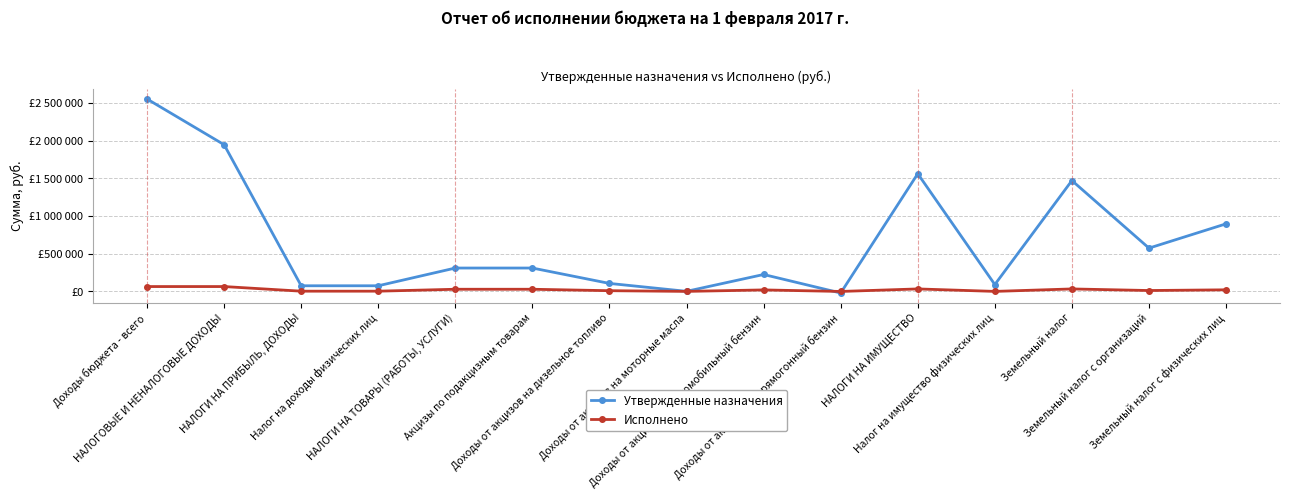

Where do Исполнено and Утвержденные назначения first cross each other?

Доходы от акцизов на автомобильный бензин and Доходы от акцизов на прямогонный бензин